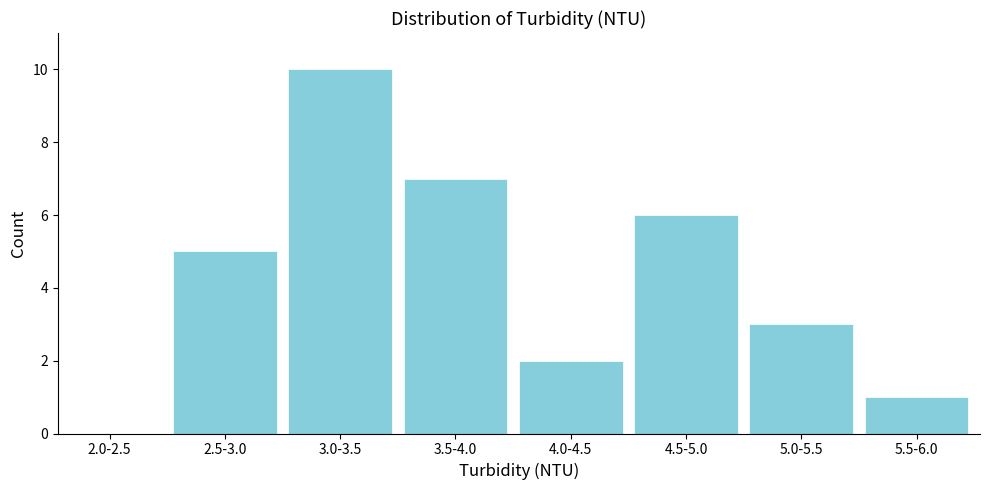

Reading right to left, list all the values displayed in this chart.

5.5-6.0=1	5.0-5.5=3	4.5-5.0=6	4.0-4.5=2	3.5-4.0=7	3.0-3.5=10	2.5-3.0=5	2.0-2.5=0